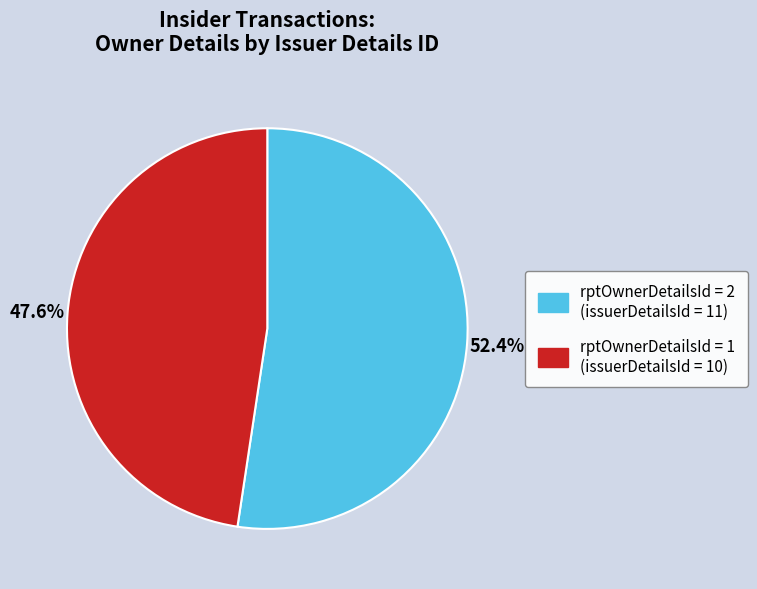

Does rptOwnerDetailsId = 1 (issuerDetailsId = 10) represent more than half of the total?

No